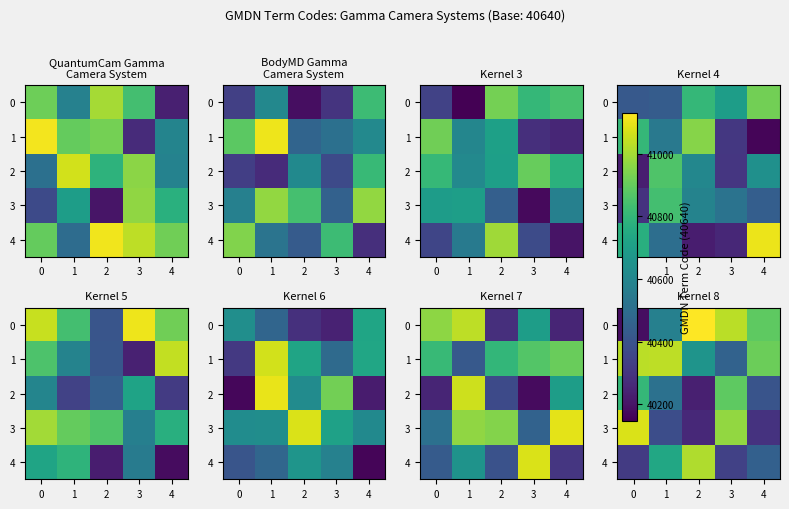

What is the maximum value for 1?

41033.4